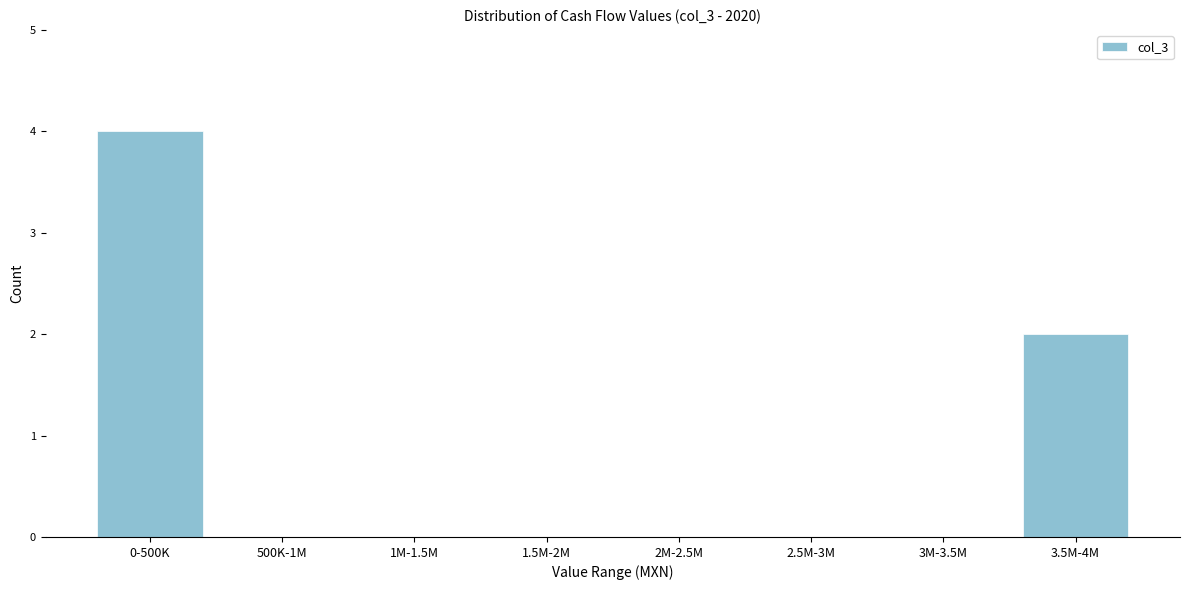

Reading left to right, transcribe all the data shown in this chart.

0-500K=4	500K-1M=0	1M-1.5M=0	1.5M-2M=0	2M-2.5M=0	2.5M-3M=0	3M-3.5M=0	3.5M-4M=2